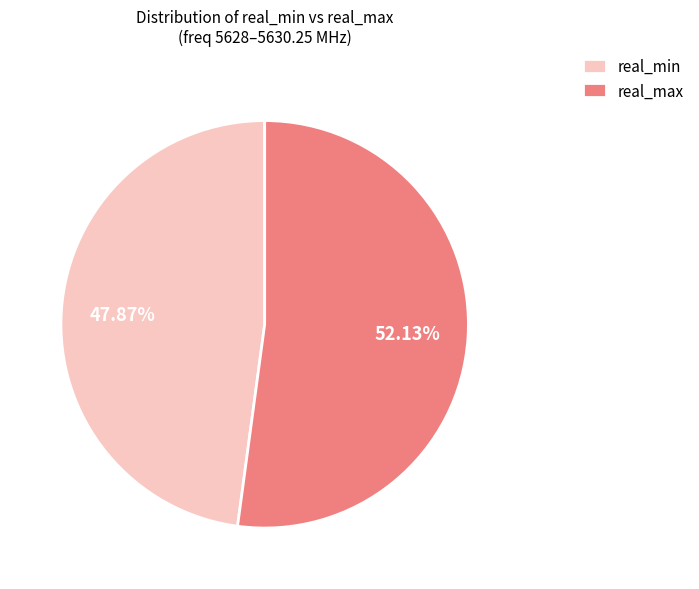

Approximately how many times larger is the value at real_max compared to real_min?

1.1